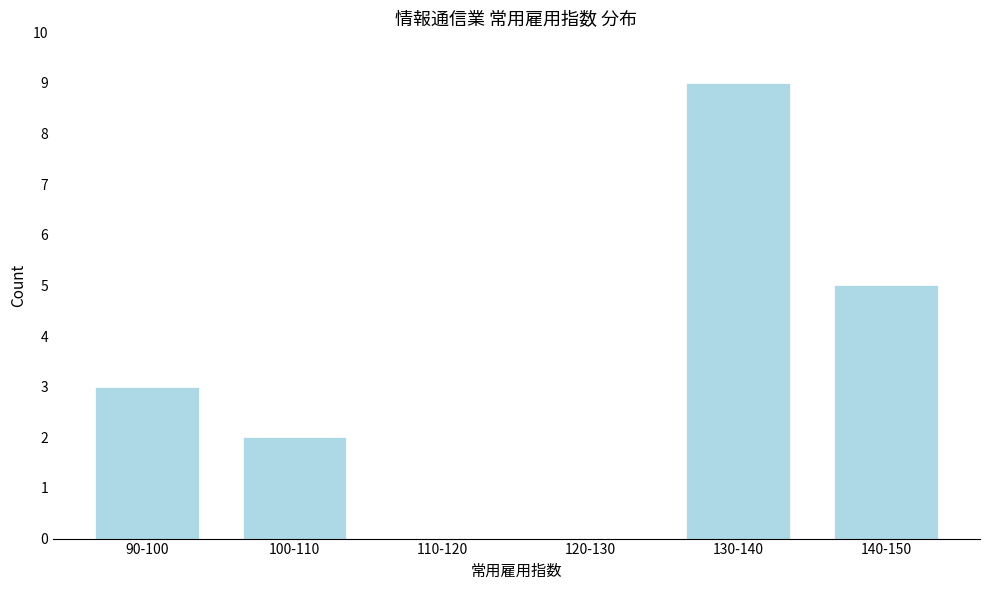

Reading left to right, list all the values displayed in this chart.

90-100=3	100-110=2	110-120=0	120-130=0	130-140=9	140-150=5